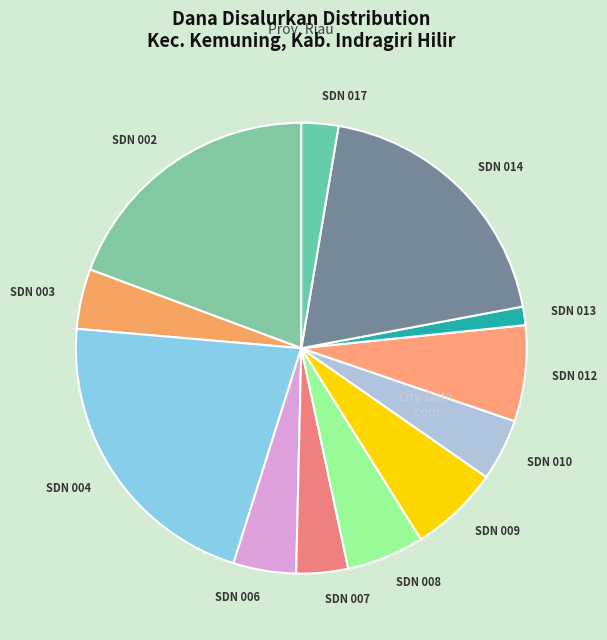

Do SDN 010 and SDN 003 together represent more than half of the pie?

No